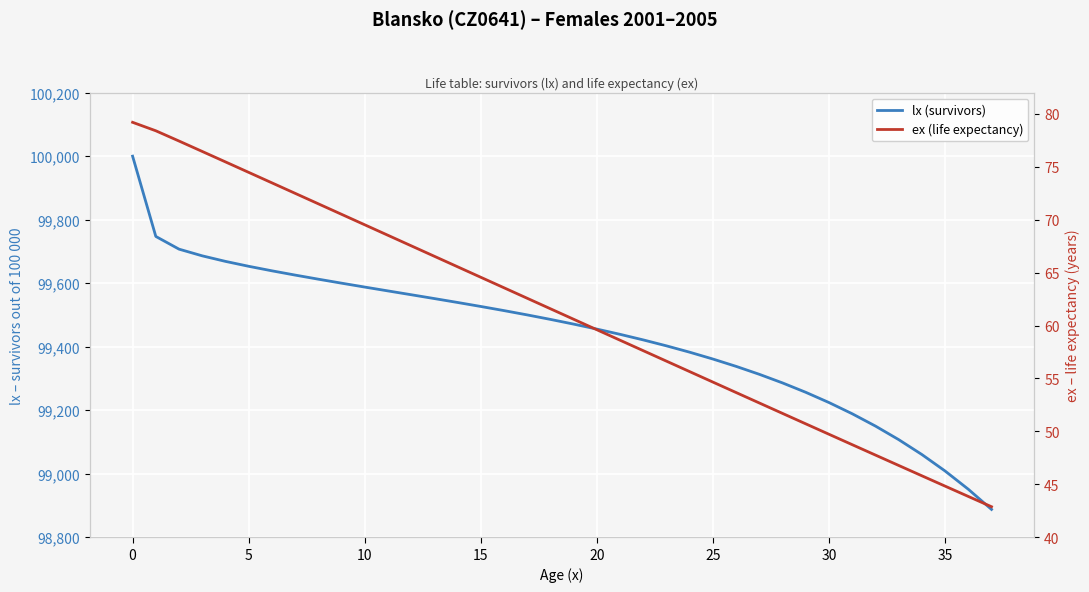

What is the difference between the second highest and second lowest values in the lx (survivors) series?

796.0